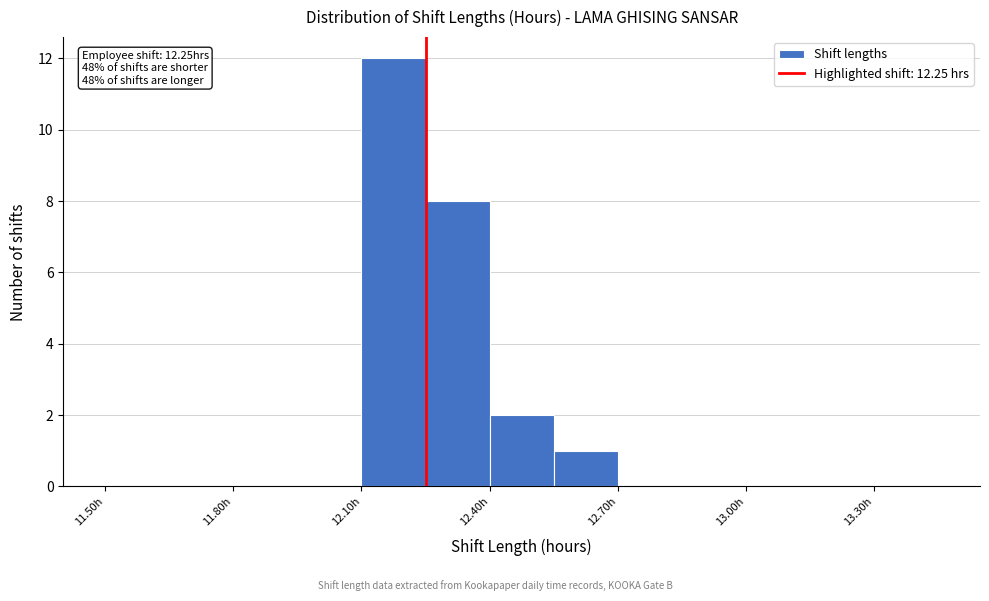

Around what value on the x-axis is the tallest bar? Give the approximate position of its centre, as read against the axis.

12.20